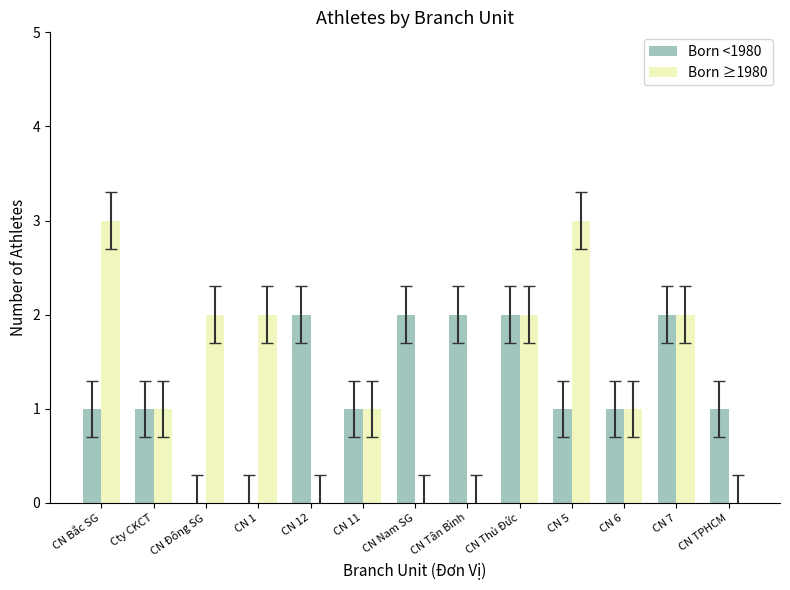

Which series has the largest range (max minus min)?

Born ≥1980